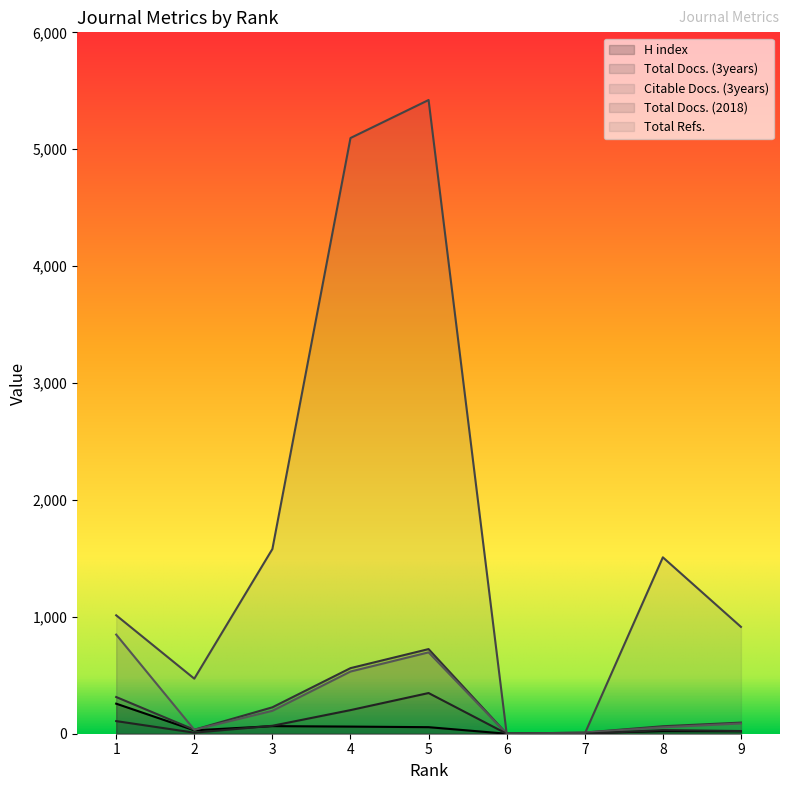

Reading right to left, transcribe all the data shown in this chart.

H index: 9=21	8=22	7=6	6=0	5=56	4=61	3=65	2=29	1=257
Total Docs. (3years): 9=95	8=64	7=10	6=0	5=724	4=561	3=226	2=34	1=314
Citable Docs. (3years): 9=88	8=55	7=10	6=0	5=696	4=532	3=196	2=34	1=848
Total Docs. (2018): 9=23	8=31	7=0	6=0	5=348	4=202	3=68	2=9	1=108
Total Refs.: 9=914	8=1509	7=0	6=0	5=5421	4=5096	3=1580	2=471	1=1013